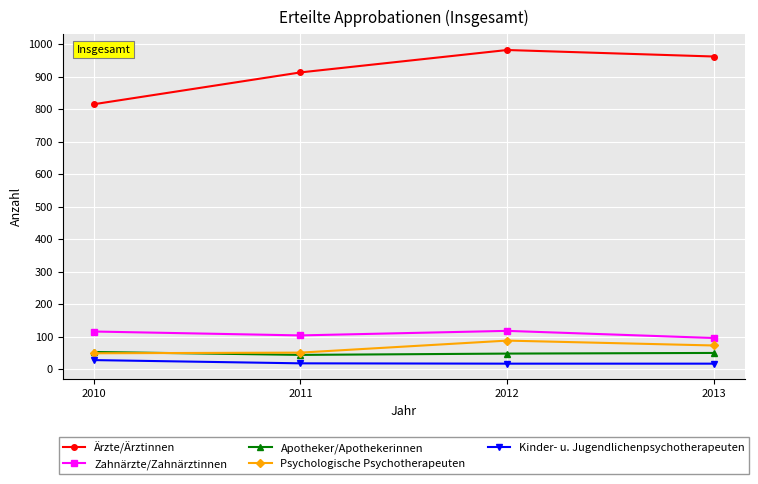

What is the difference between the Zahnärzte/Zahnärztinnen values at 2013 and 2011?

8